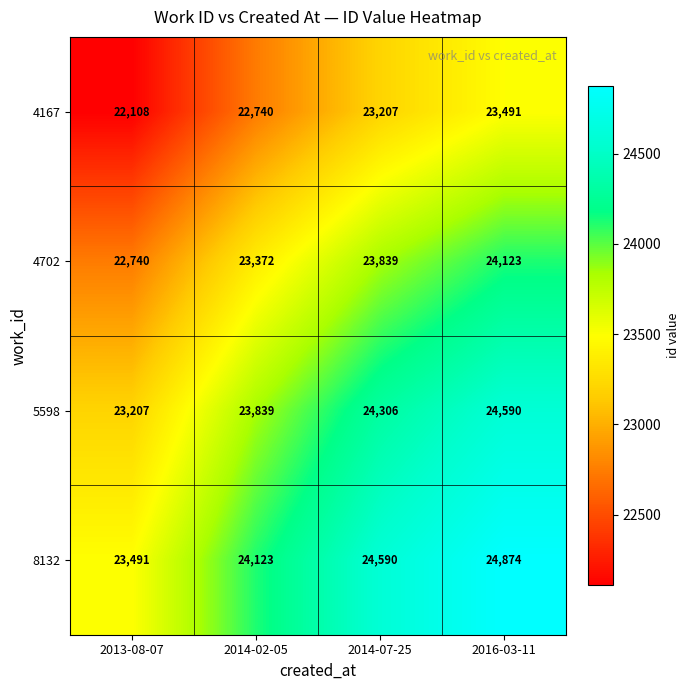

Reading right to left, extract all data points from this chart.

4167: 23491	23207	22740	22108
4702: 24123	23839	23372	22740
5598: 24590	24306	23839	23207
8132: 24874	24590	24123	23491